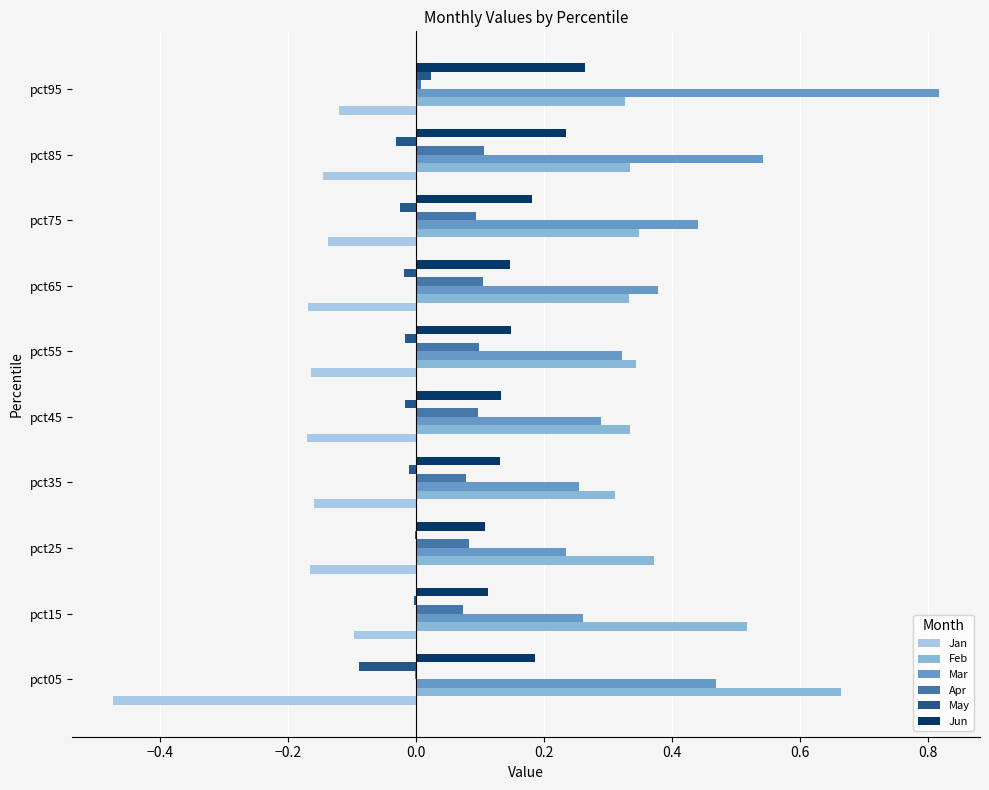

The May series shows -0.0 at pct35. True or false?

True